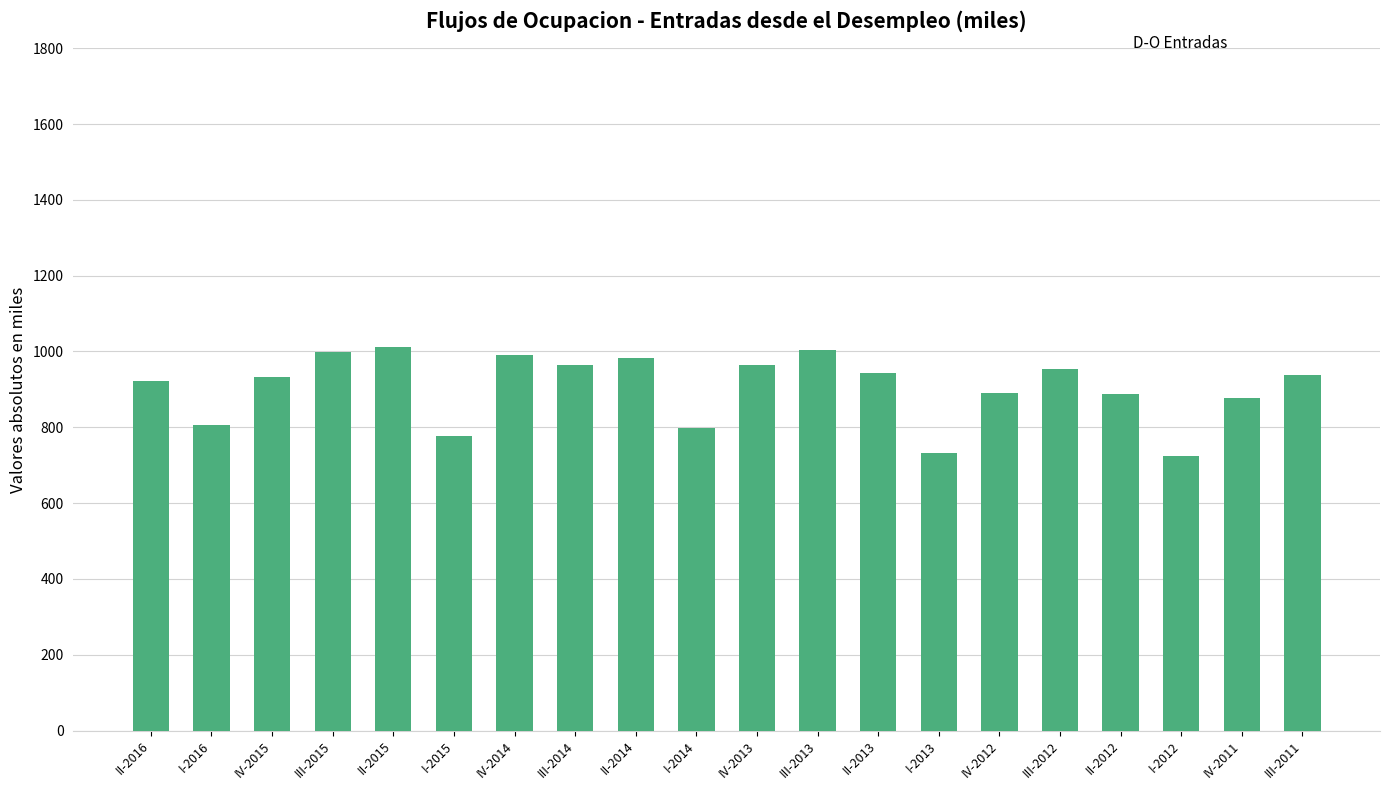

Count the number of values greater than 938.

10